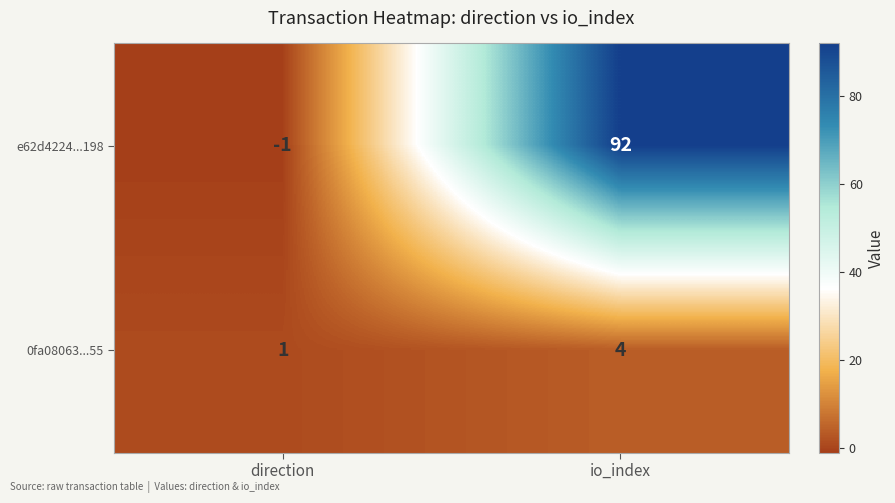

At how many categories does at least one series exceed 80?

1